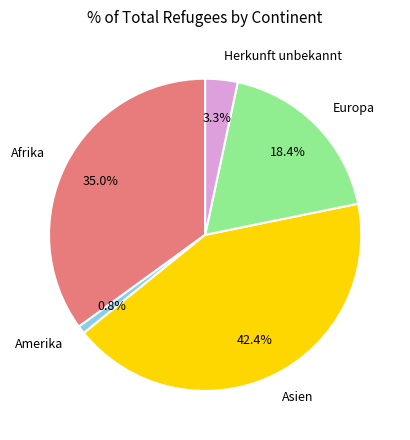

Does any single category account for the majority?

No